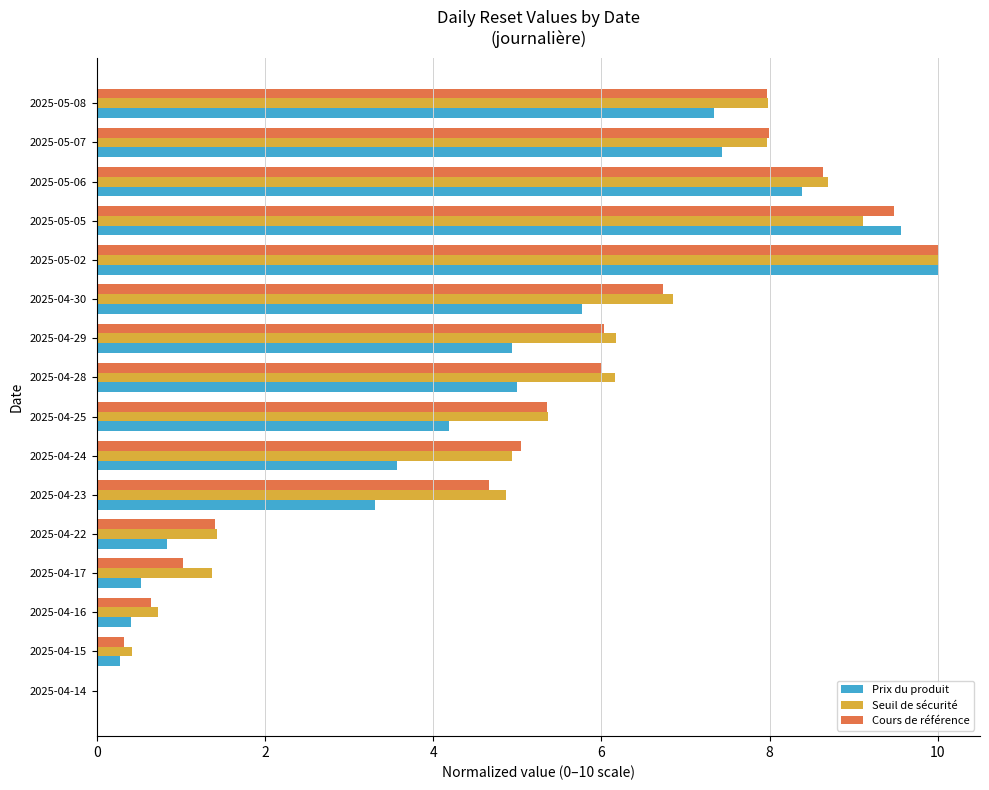

What is the highest value of the Prix du produit series?

10.0